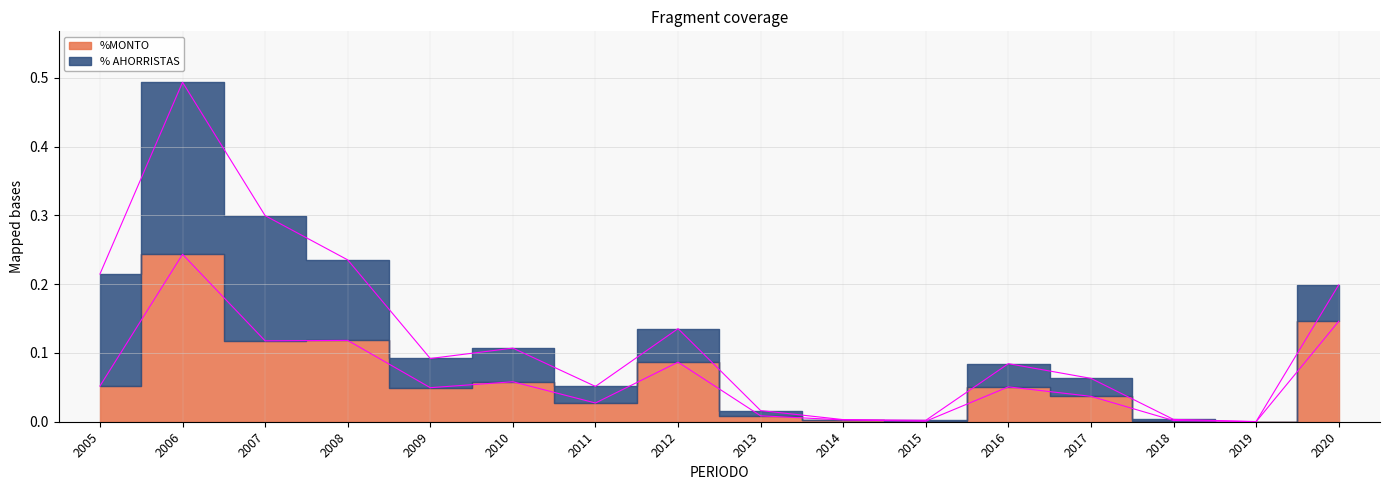

How many points are higher than both their immediate neighbors (excluding endpoints)?

5